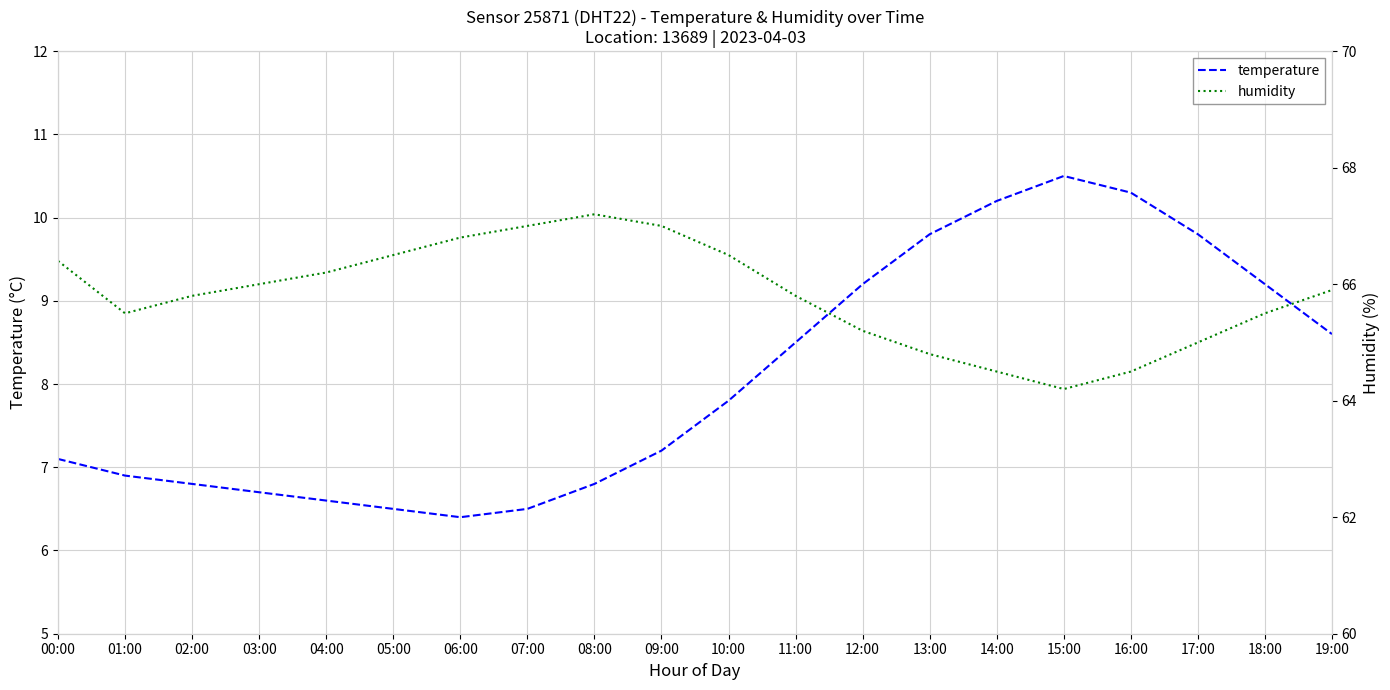

The humidity series shows 38.9 at 03:00. True or false?

False